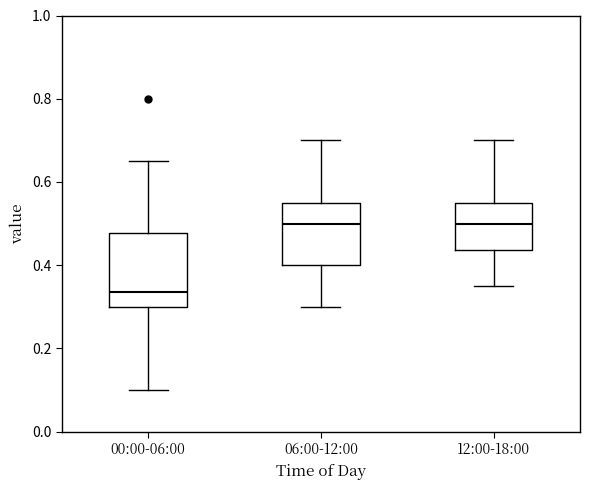

Where does the lower whisker of the box for 06:00-12:00 end on the y-axis? The values are not printed on the chart, so give them approximately, as read against the axis.

0.30